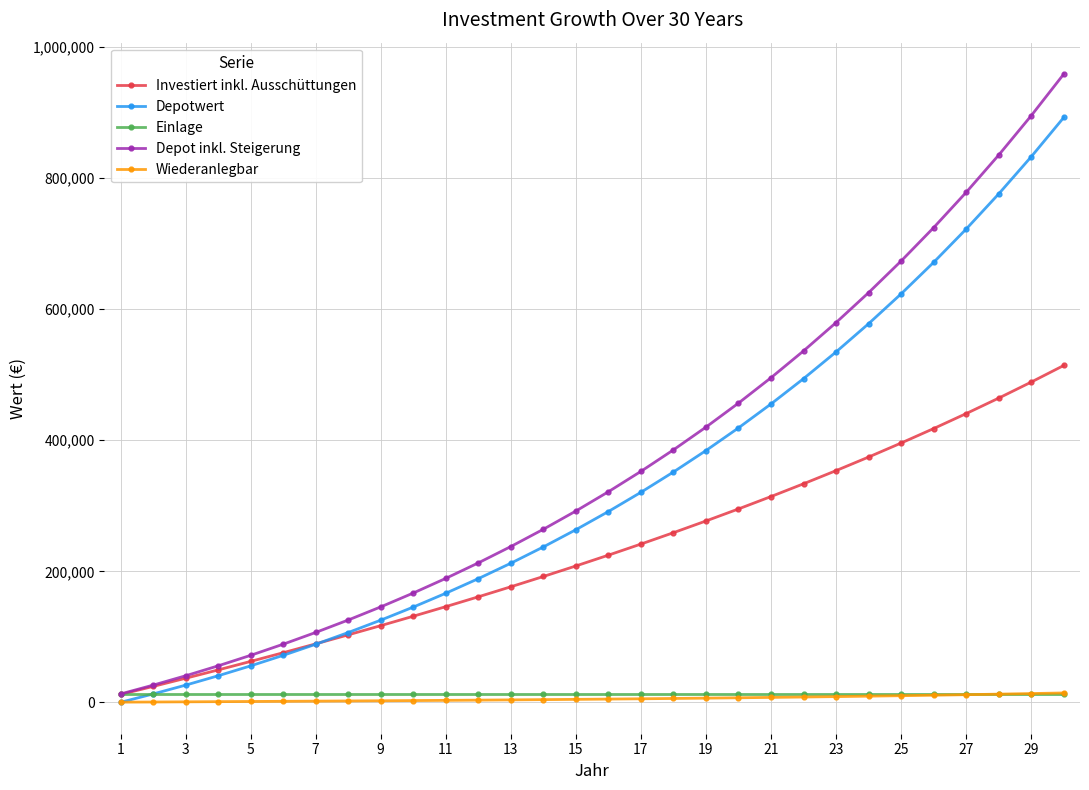

How many values in the Depot inkl. Steigerung series exceed 321458?

15